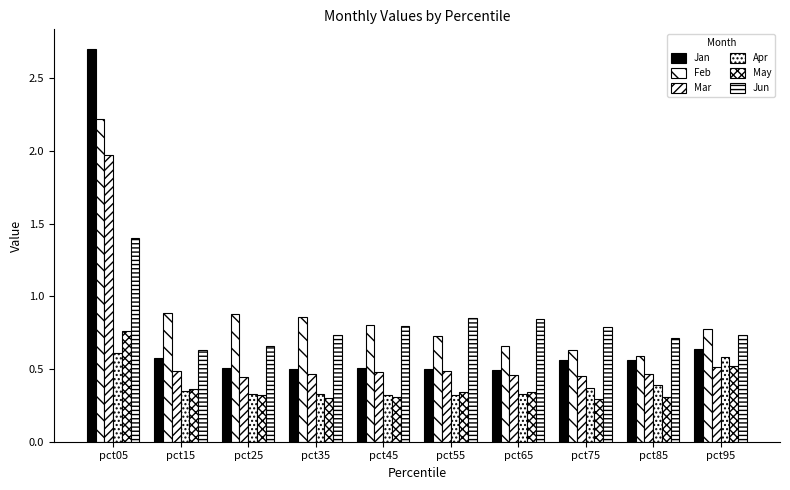

Reading left to right, transcribe all the data shown in this chart.

Jan: pct05=2.7	pct15=0.6	pct25=0.5	pct35=0.5	pct45=0.5	pct55=0.5	pct65=0.5	pct75=0.6	pct85=0.6	pct95=0.6
Feb: pct05=2.2	pct15=0.9	pct25=0.9	pct35=0.9	pct45=0.8	pct55=0.7	pct65=0.7	pct75=0.6	pct85=0.6	pct95=0.8
Mar: pct05=2.0	pct15=0.5	pct25=0.4	pct35=0.5	pct45=0.5	pct55=0.5	pct65=0.5	pct75=0.5	pct85=0.5	pct95=0.5
Apr: pct05=0.6	pct15=0.3	pct25=0.3	pct35=0.3	pct45=0.3	pct55=0.3	pct65=0.3	pct75=0.4	pct85=0.4	pct95=0.6
May: pct05=0.8	pct15=0.4	pct25=0.3	pct35=0.3	pct45=0.3	pct55=0.3	pct65=0.3	pct75=0.3	pct85=0.3	pct95=0.5
Jun: pct05=1.4	pct15=0.6	pct25=0.7	pct35=0.7	pct45=0.8	pct55=0.9	pct65=0.8	pct75=0.8	pct85=0.7	pct95=0.7